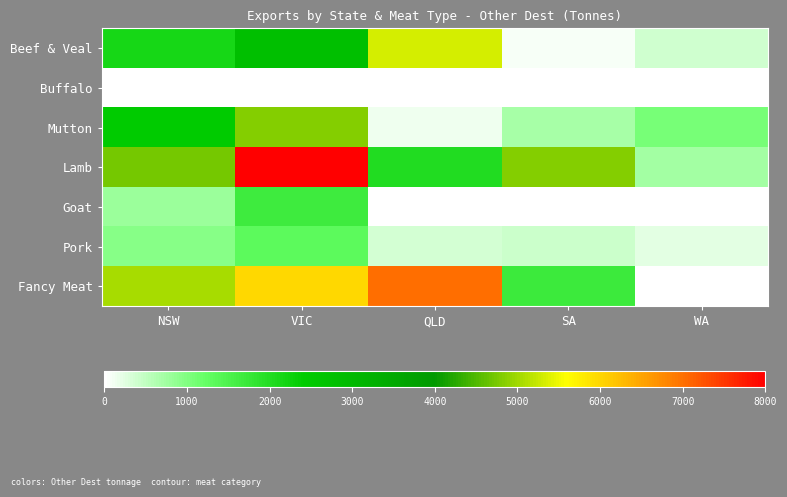

Reading right to left, list all the values displayed in this chart.

Beef & Veal: WA=400.5	SA=87.9	QLD=5317.7	VIC=2798.7	NSW=2150.6
Buffalo: WA=0.0	SA=0.0	QLD=0.0	VIC=0.0	NSW=0.0
Mutton: WA=1065.5	SA=705.2	QLD=132.3	VIC=4818.5	NSW=2412.0
Lamb: WA=720.7	SA=4836.8	QLD=2001.1	VIC=19801.7	NSW=4742.6
Goat: WA=0.0	SA=6.6	QLD=22.8	VIC=1656.7	NSW=785.0
Pork: WA=225.5	SA=410.0	QLD=358.4	VIC=1337.9	NSW=965.5
Fancy Meat: WA=0.0	SA=1711.4	QLD=7000.8	VIC=5999.2	NSW=5059.7